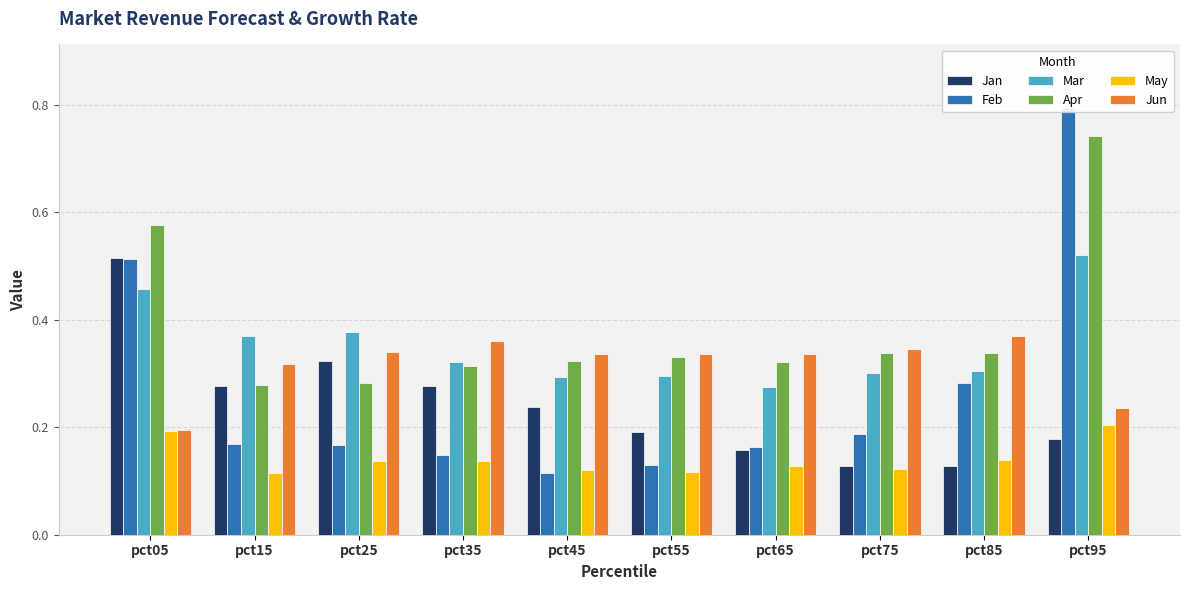

What is the average value of the Feb series?

0.3